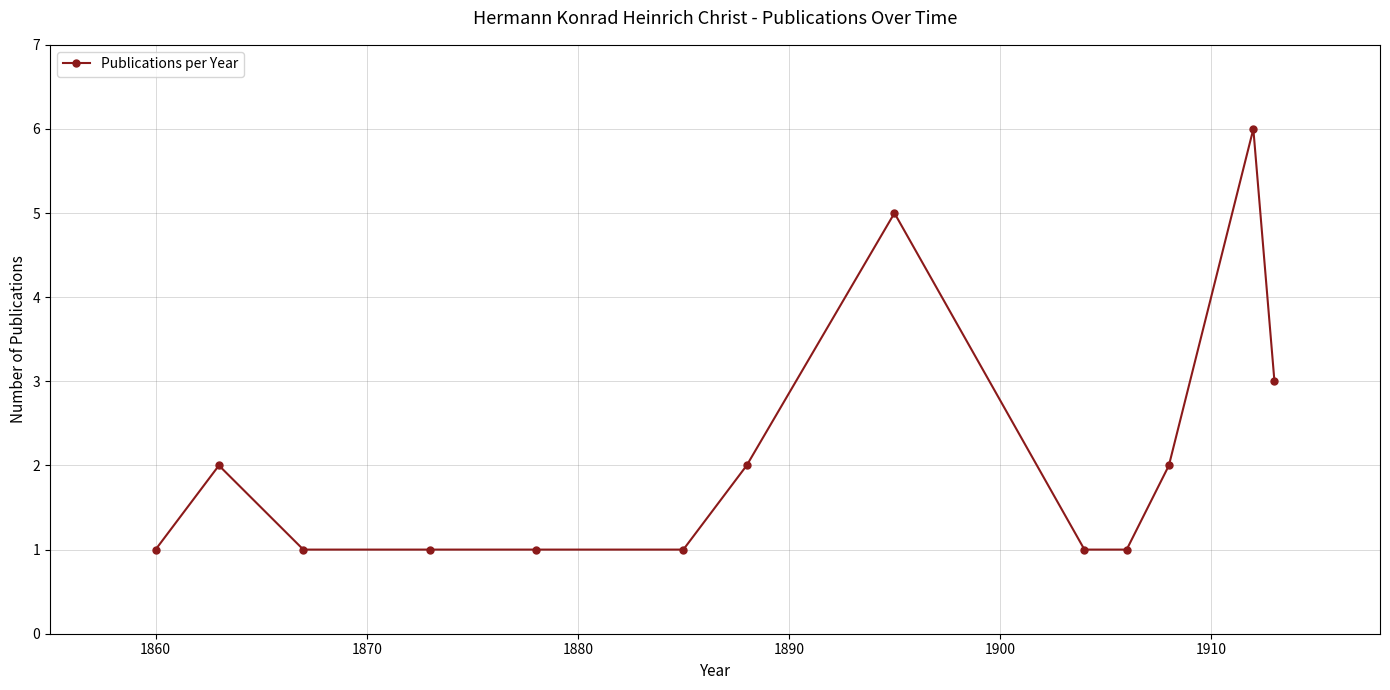

What is the difference between the second highest and second lowest values?

4